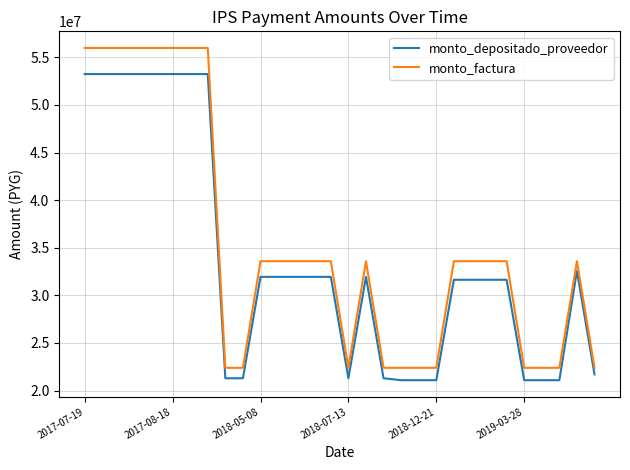

What is the minimum value shown in the chart?

21091635